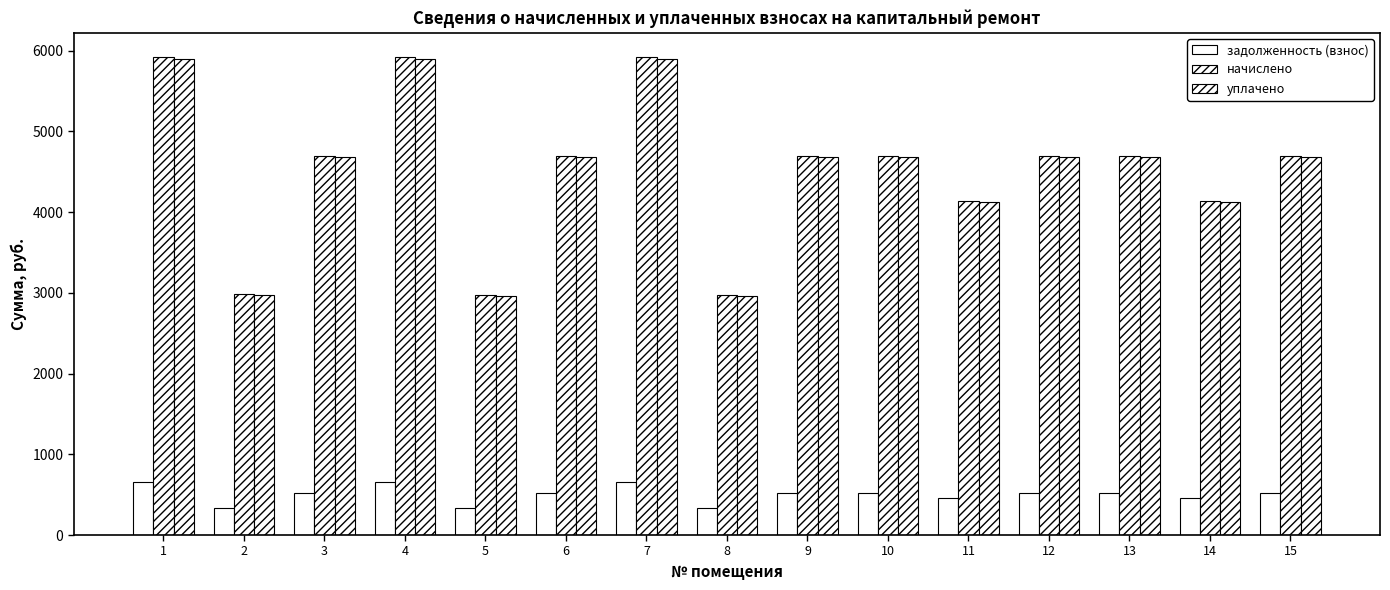

Which has a higher value, 13 or 4?

4